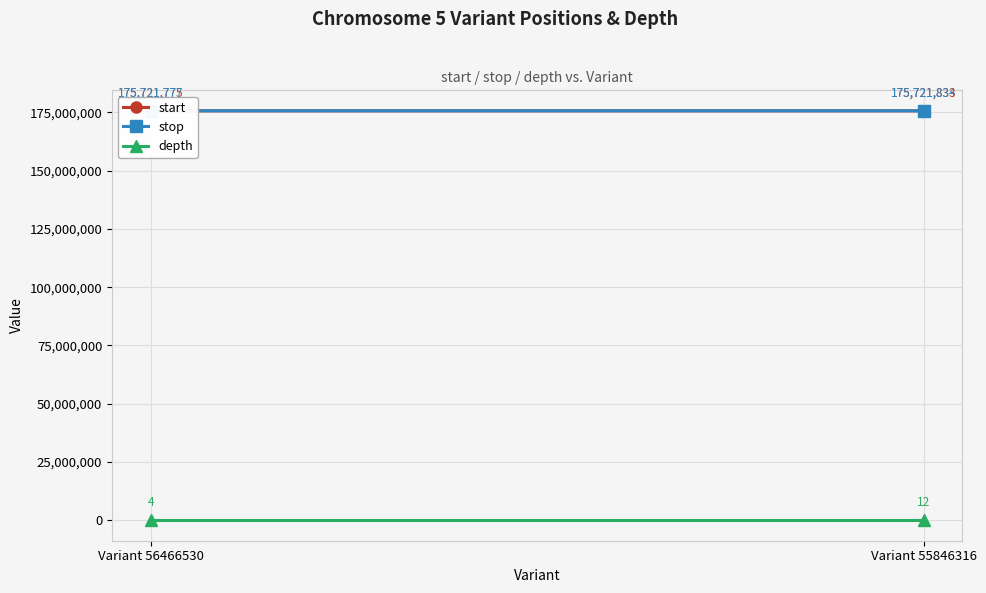

What is the value of the start point at the 2nd from the left?

175721833